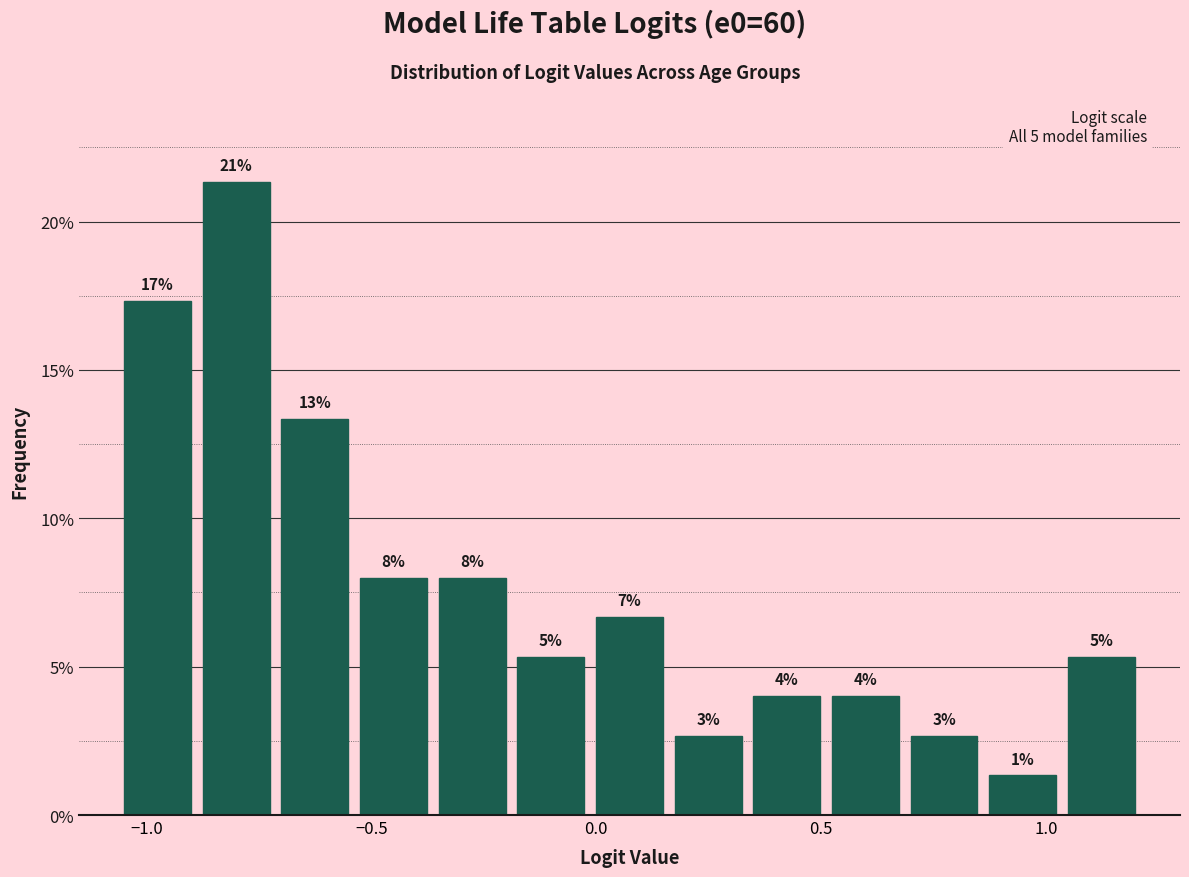

Around what value on the x-axis is the tallest bar? Give the approximate position of its centre, as read against the axis.

-0.80